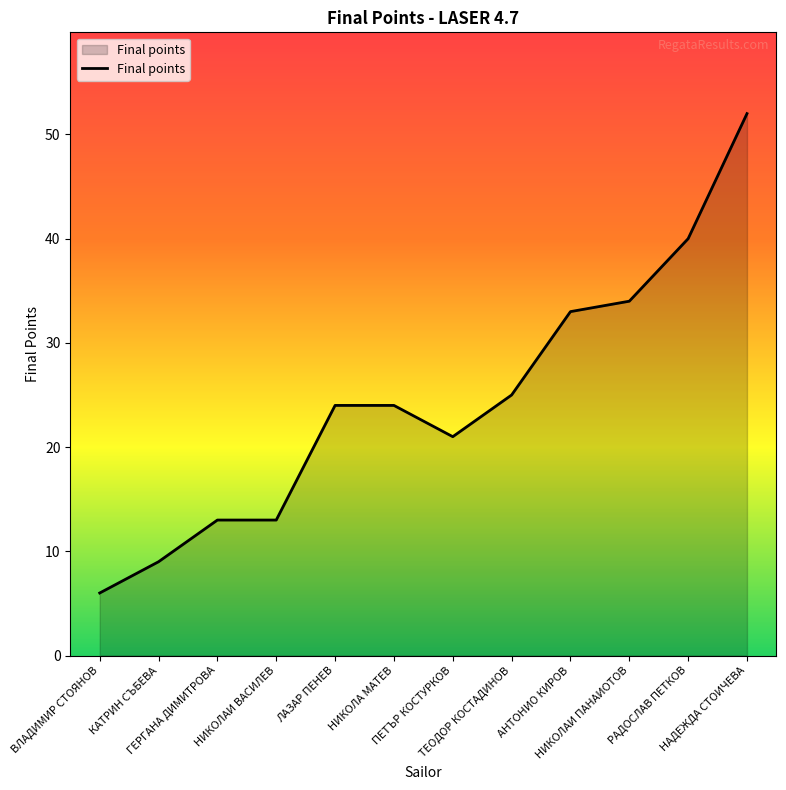

Does the chart have visible grid lines?

No